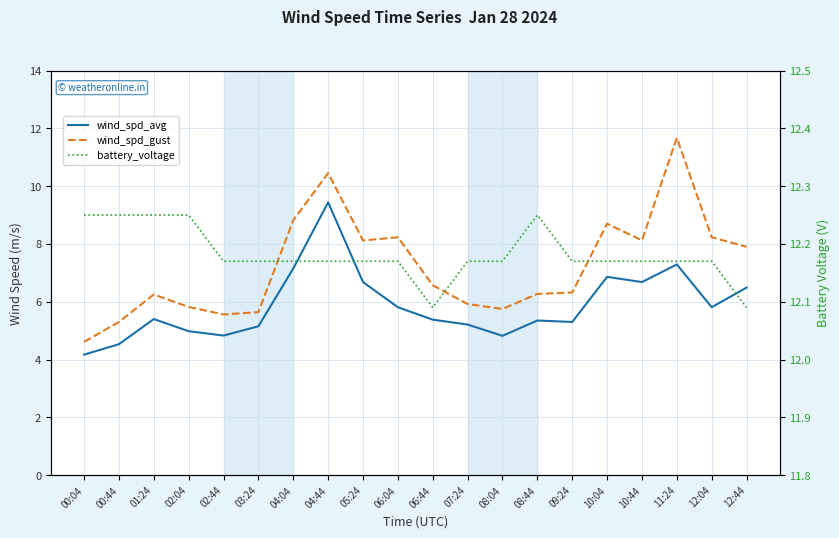

What is the value of the battery_voltage point at the 4th from the left?

12.2